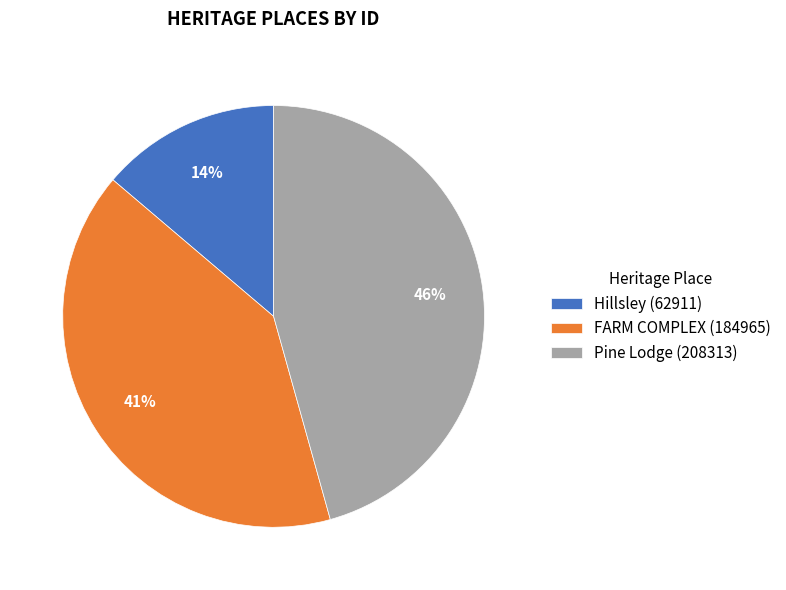

How many slices are in this pie chart?

3